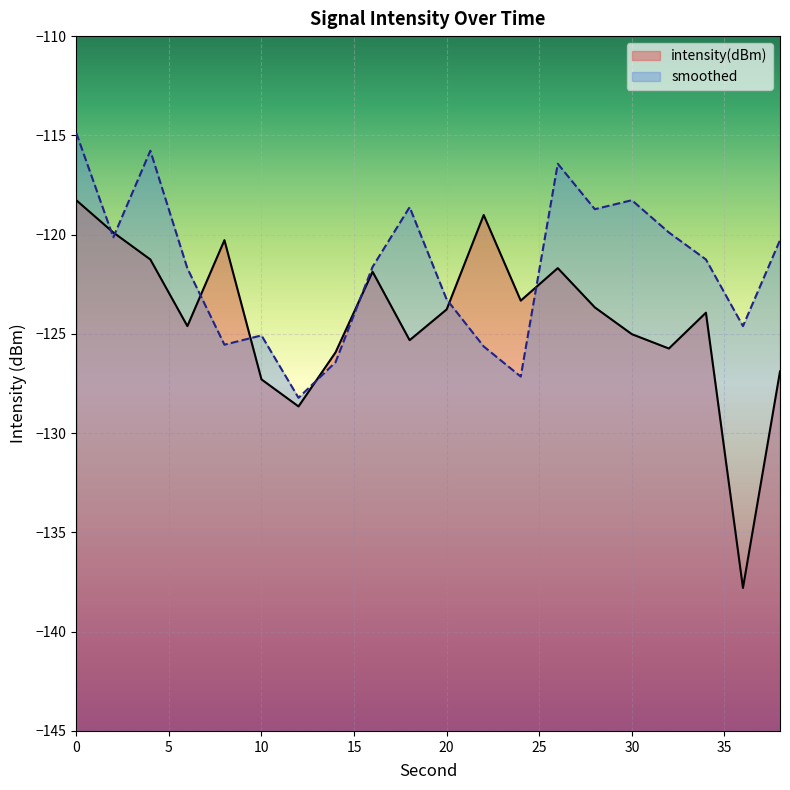

How many lines are shown in the chart?

2